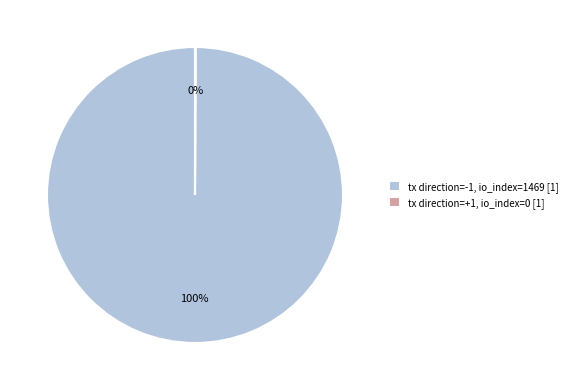

To the nearest percent, what is the difference between the largest and smallest slice percentages?

100%